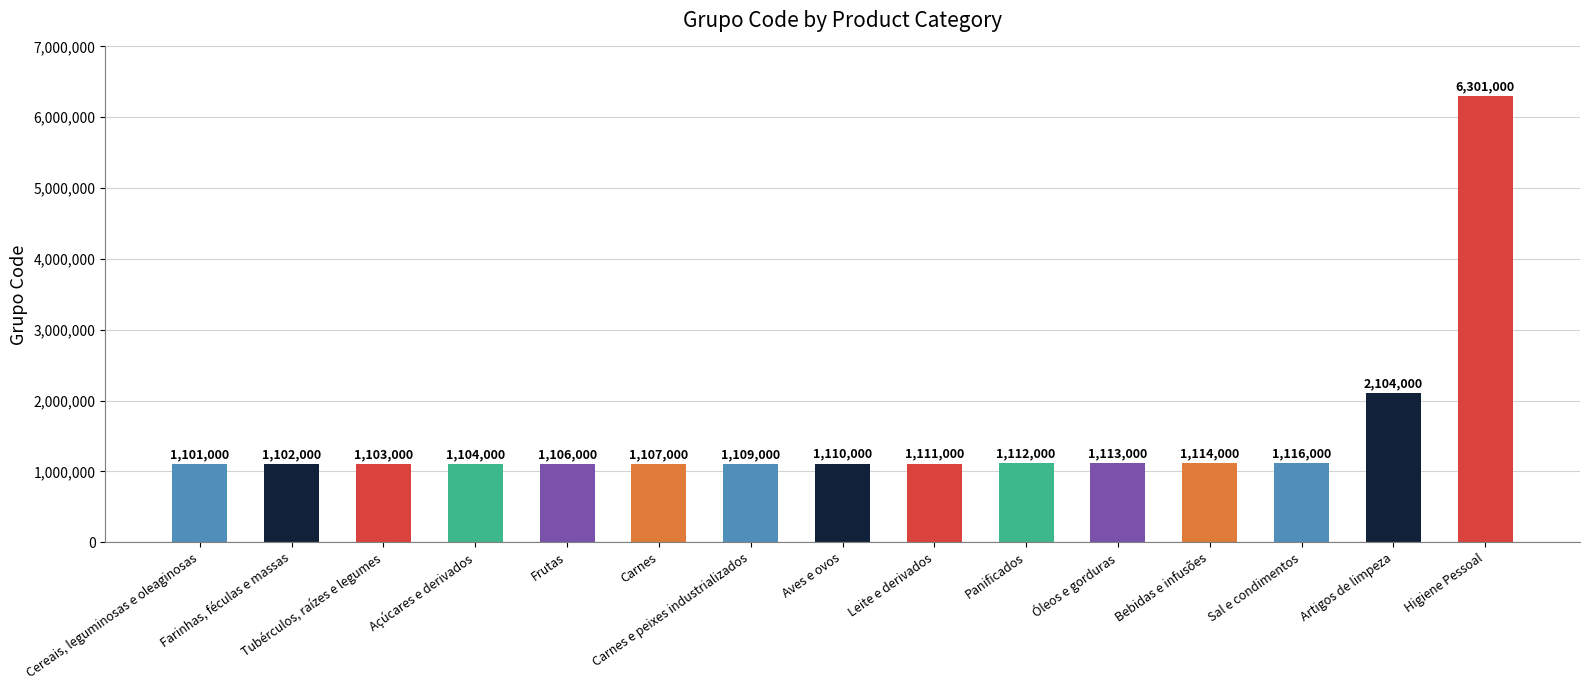

The value at Aves e ovos is 565753. True or false?

False